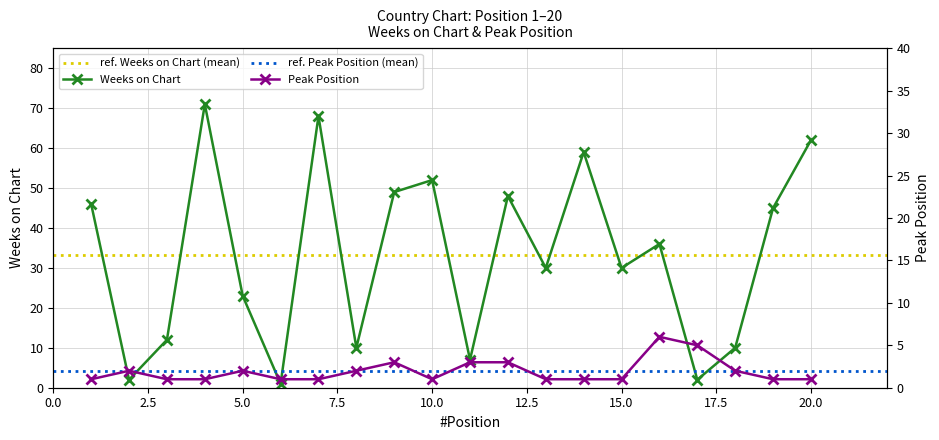

Reading right to left, transcribe all the data shown in this chart.

Weeks on Chart: 20=62	19=45	18=10	17=2	16=36	15=30	14=59	13=30	12=48	11=7	10=52	9=49	8=10	7=68	6=1	5=23	4=71	3=12	2=2	1=46
Peak Position: 20=1	19=1	18=2	17=5	16=6	15=1	14=1	13=1	12=3	11=3	10=1	9=3	8=2	7=1	6=1	5=2	4=1	3=1	2=2	1=1